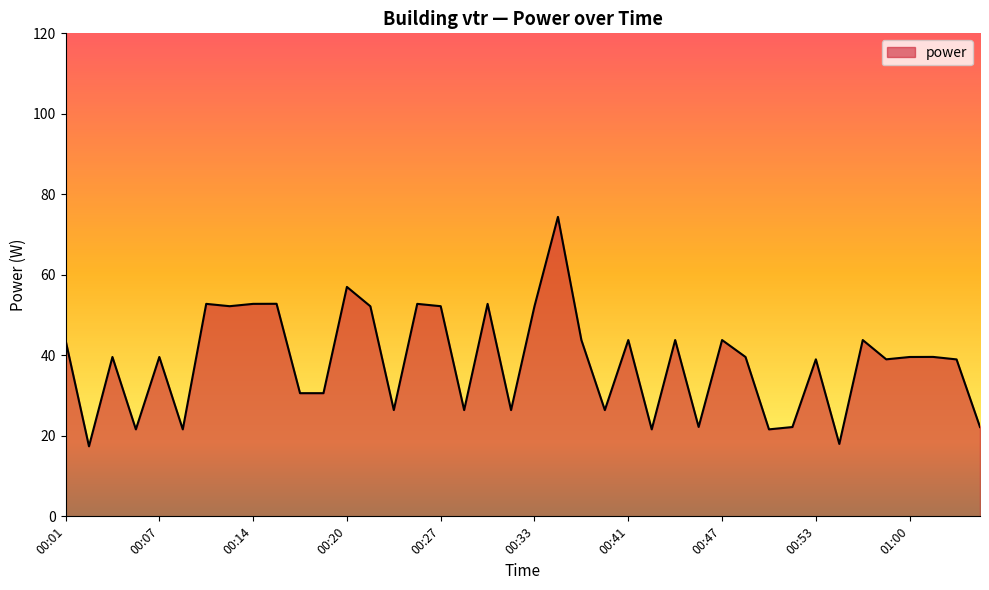

What is the smallest value displayed?

17.4